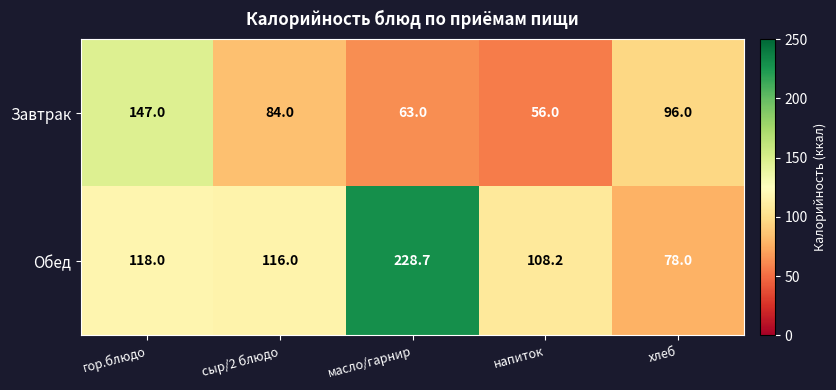

How many distinct data groups are displayed?

2